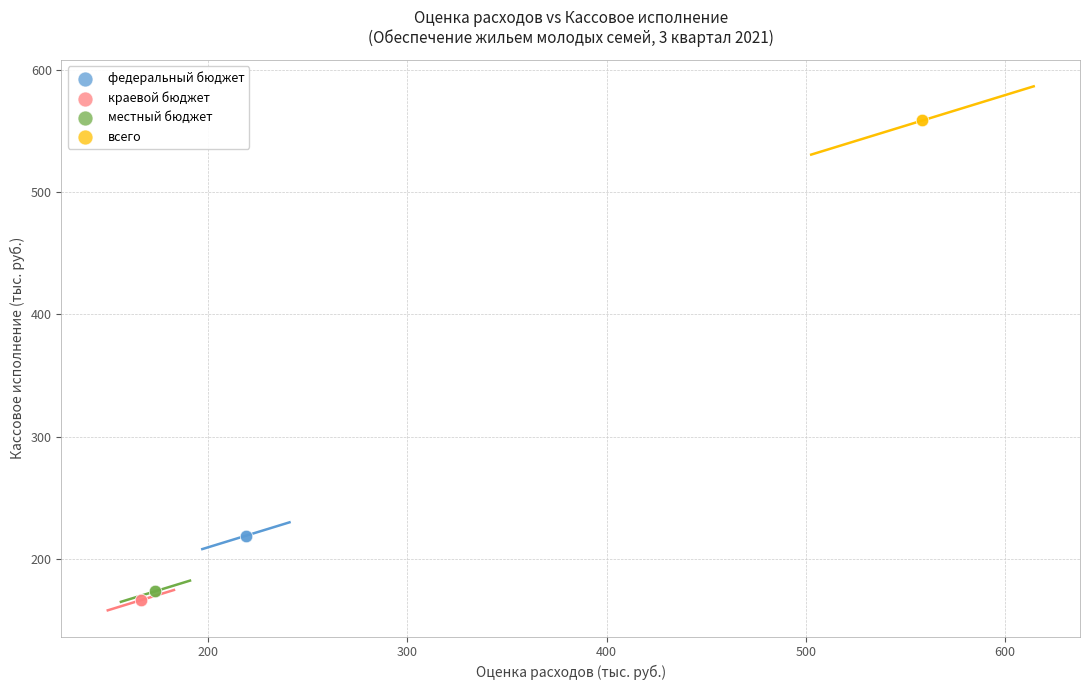

What are all the series names shown in the legend?

федеральный бюджет, краевой бюджет, местный бюджет, всего